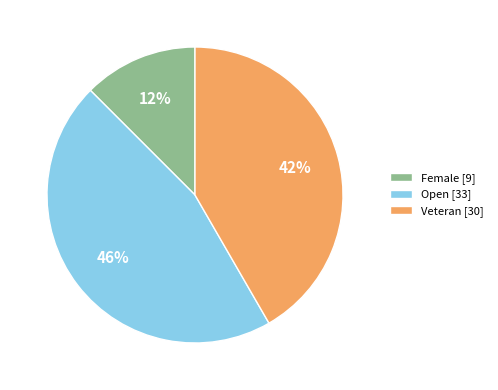

Does Open [33] account for over 50% of the chart?

No